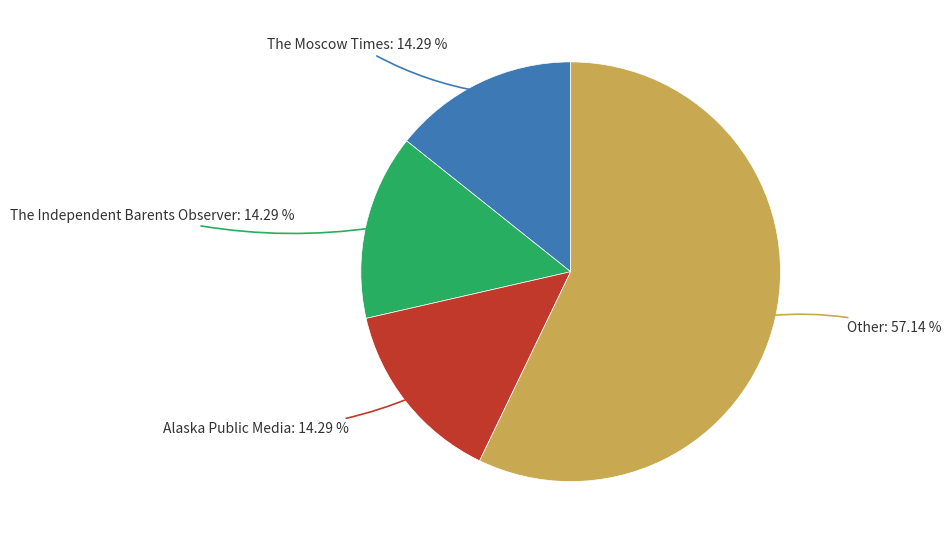

How many slices are in this pie chart?

4